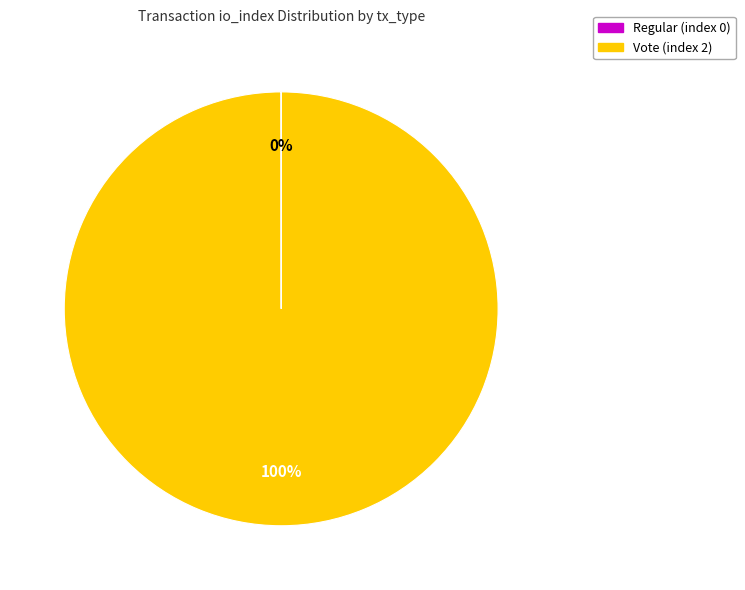

Does any single category account for the majority?

Yes